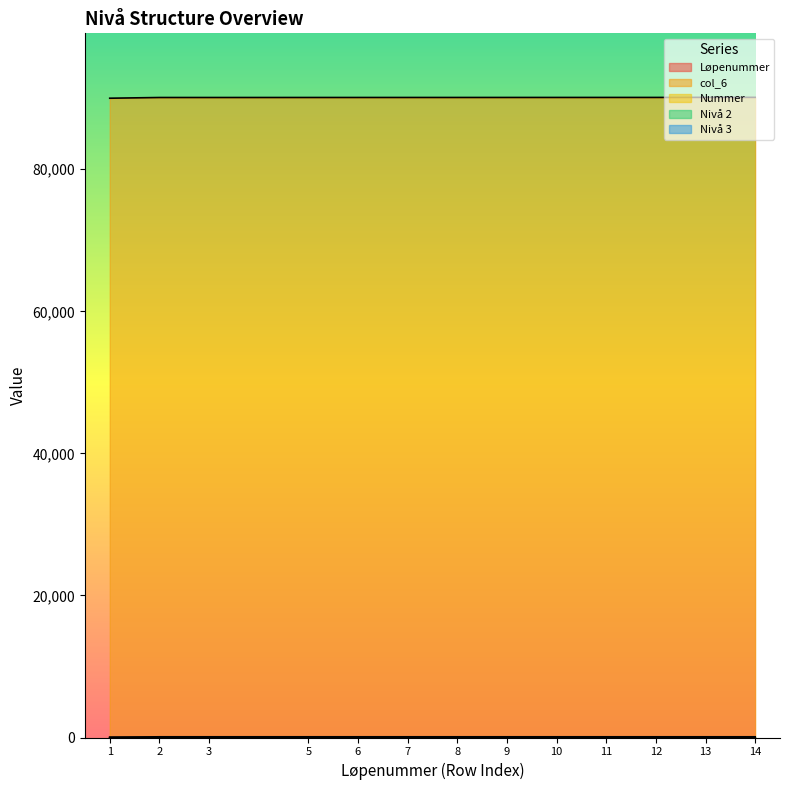

True or false: Nummer and Nivå 2 intersect in this chart.

False